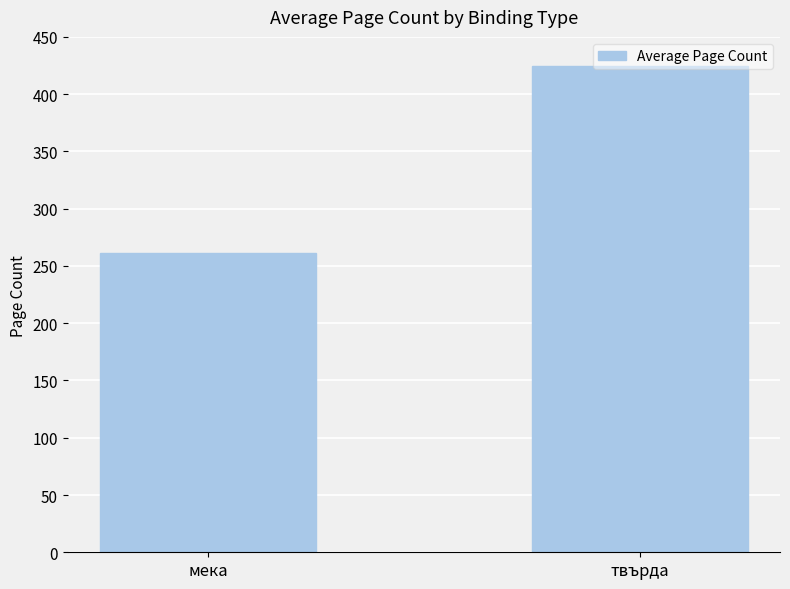

Which has a higher value, мека or твърда?

твърда